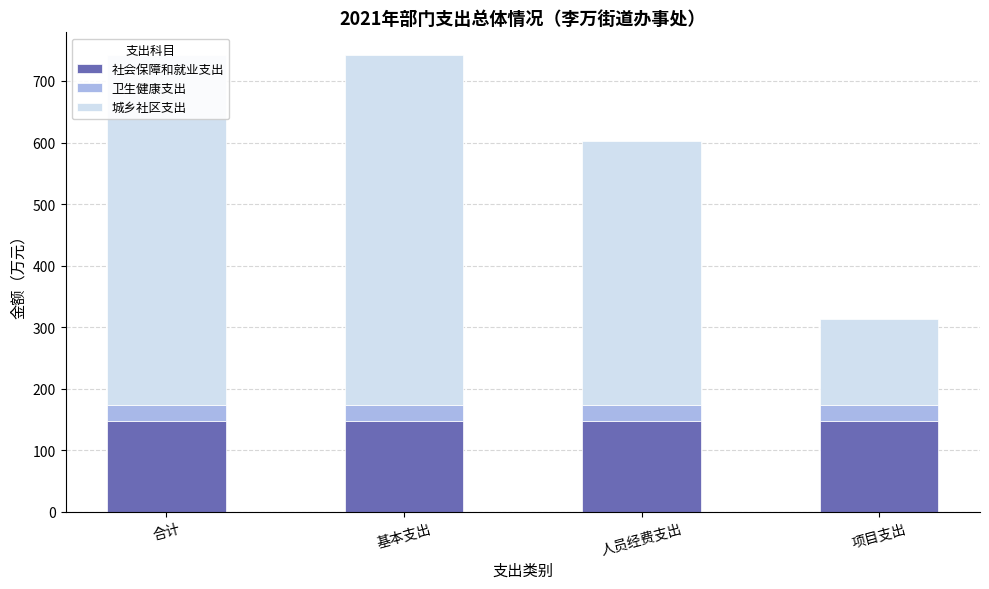

What position from the right is 合计?

4